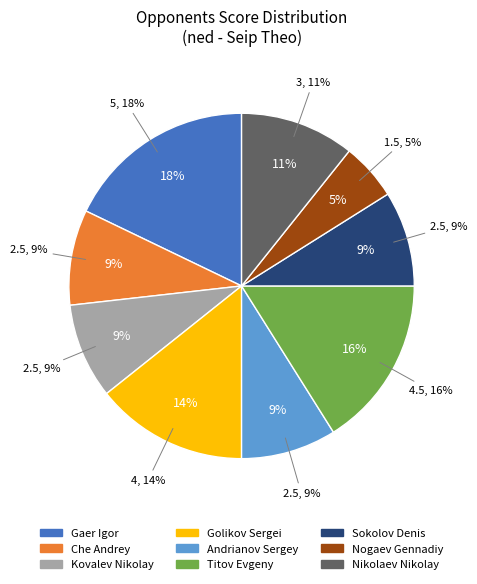

To the nearest percent, what percentage of the pie is Sokolov Denis?

9%